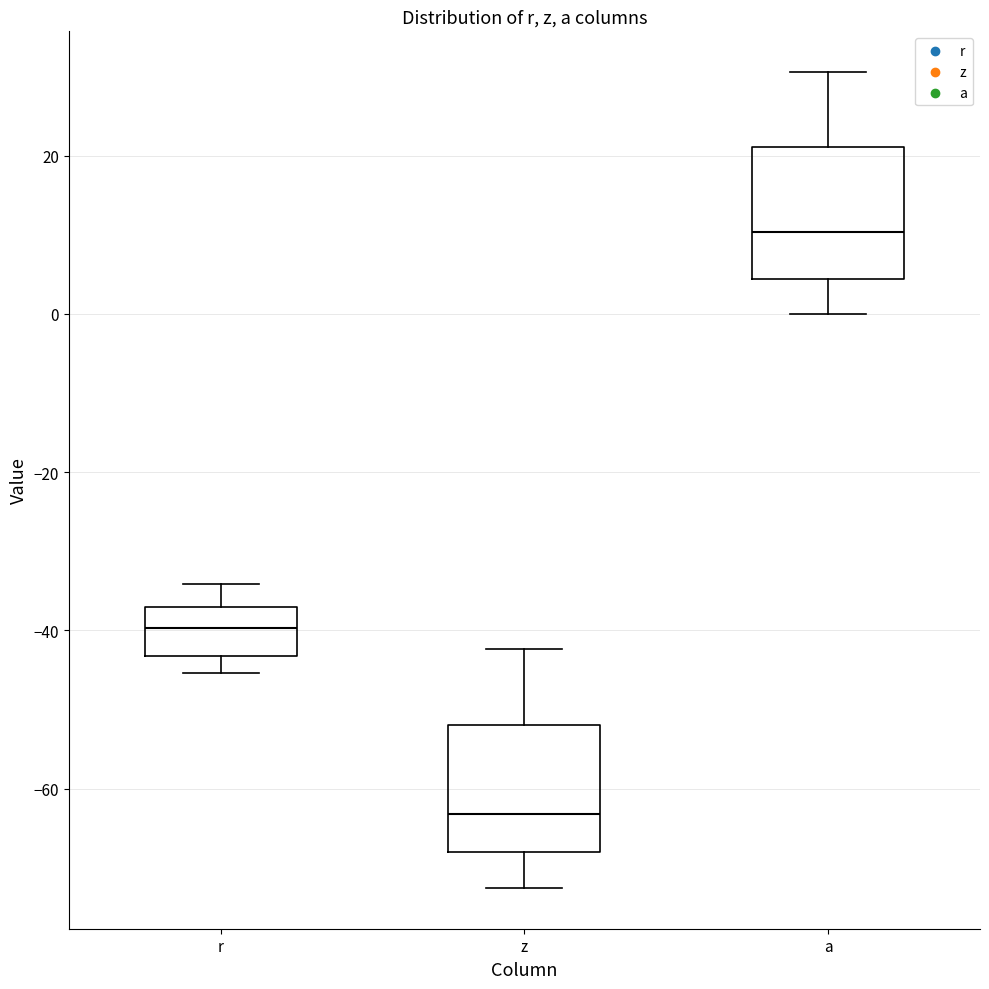

Reading left to right, transcribe this box plot: for each box, give where its median line is, the range the box spans, and where its two whiskers end, as read against the y-axis. The values are not printed on the chart, so give them approximately, as read against the axis.

r: median -40, box -44 to -38, whiskers -46 to -34
z: median -64, box -68 to -52, whiskers -72 to -42
a: median 10, box 4 to 22, whiskers 0 to 30